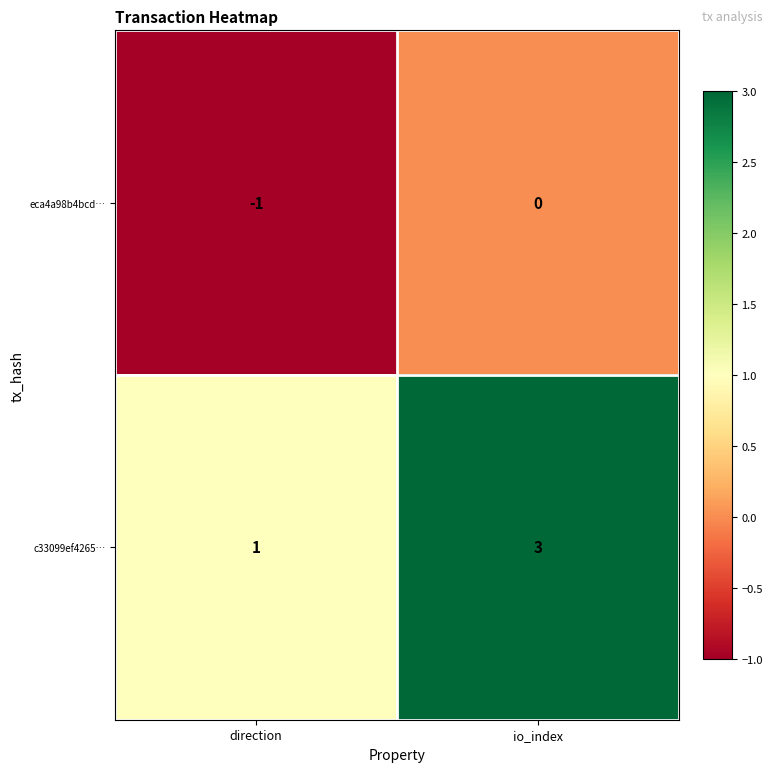

The value of eca4a98b4bcd… at io_index is 0. True or false?

True